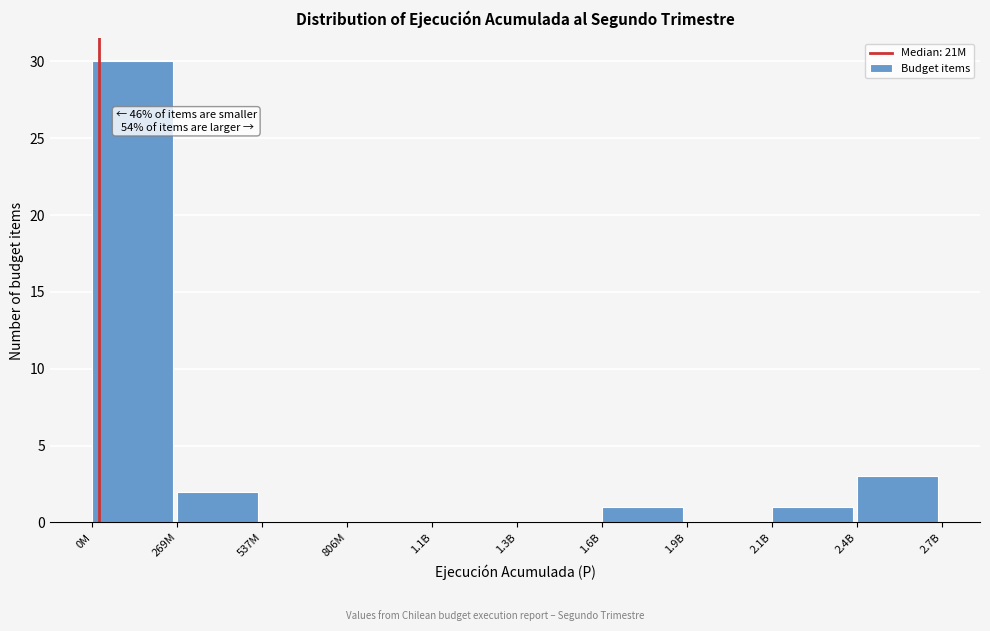

Reading right to left, transcribe all the data shown in this chart.

2.4B=3	2.1B=1	1.9B=0	1.6B=1	1.3B=0	1.1B=0	806M=0	537M=0	269M=2	0M=30